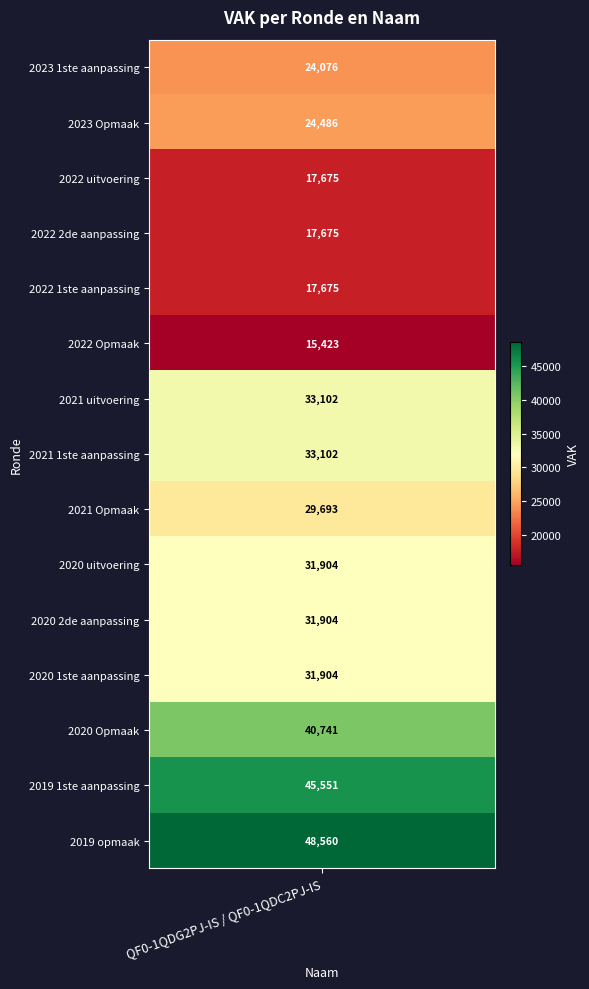

Reading left to right, transcribe all the data shown in this chart.

24076	24486	17675	17675	17675	15423	33102	33102	29693	31904	31904	31904	40741	45551	48560